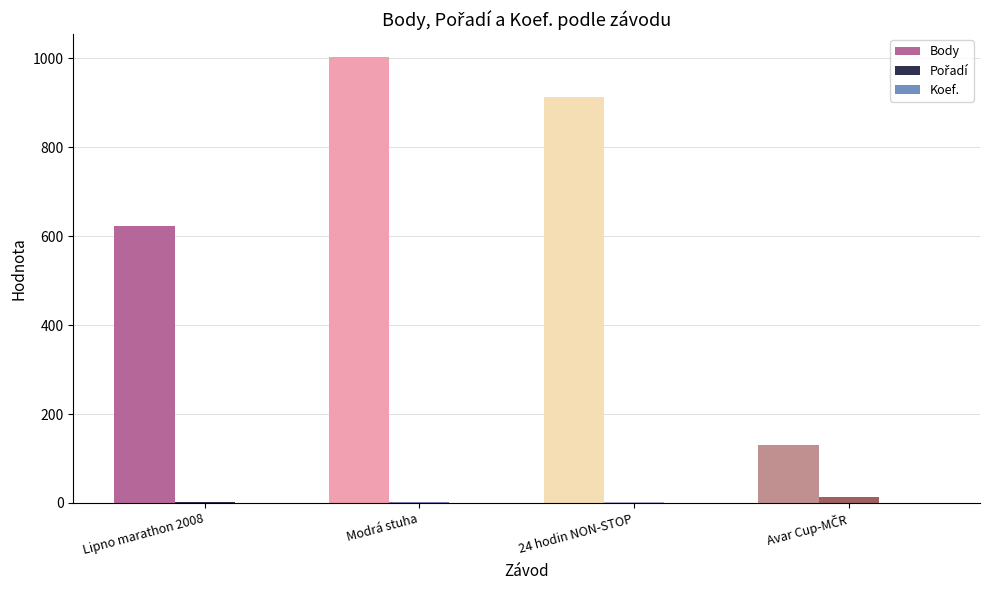

How many series are shown in this chart?

3